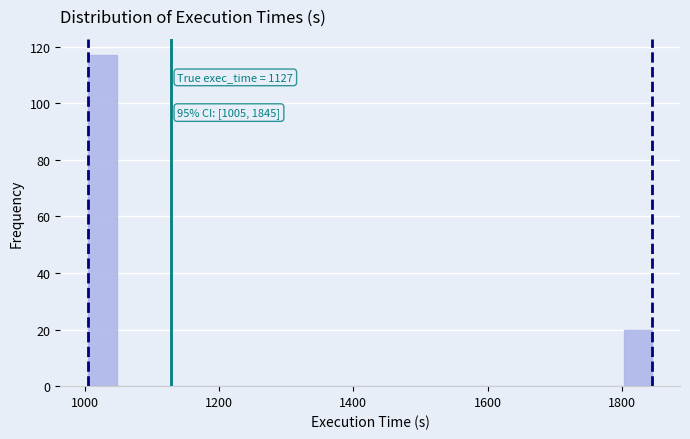

Read against the x-axis, roughly where is the centre of the tallest bar?

1020